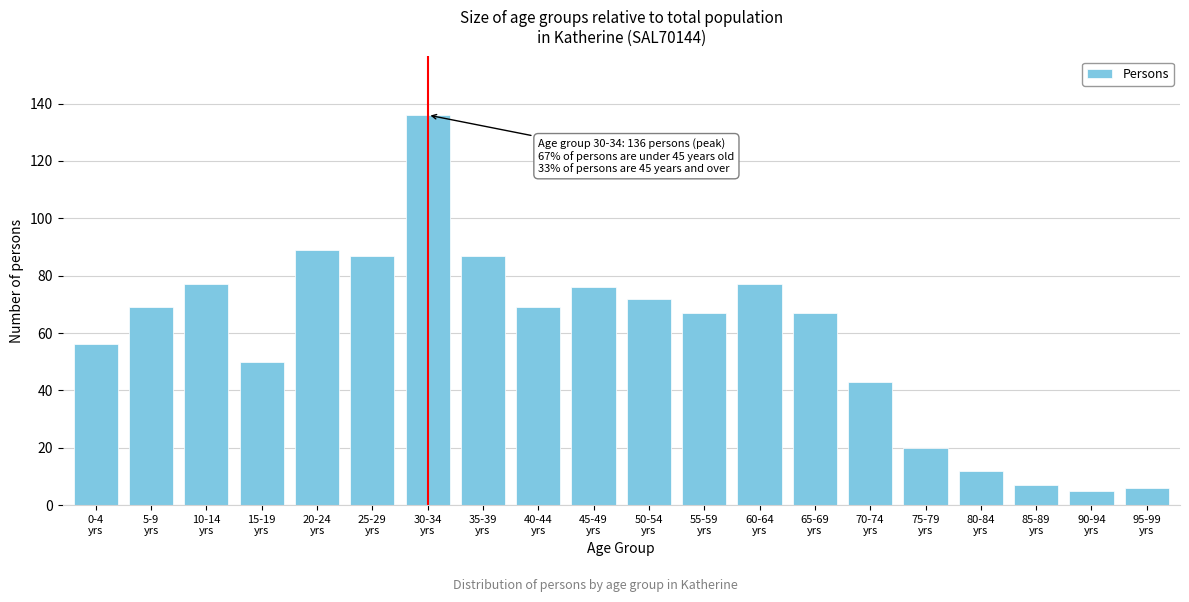

Reading left to right, extract all data points from this chart.

56	69	77	50	89	87	136	87	69	76	72	67	77	67	43	20	12	7	5	6